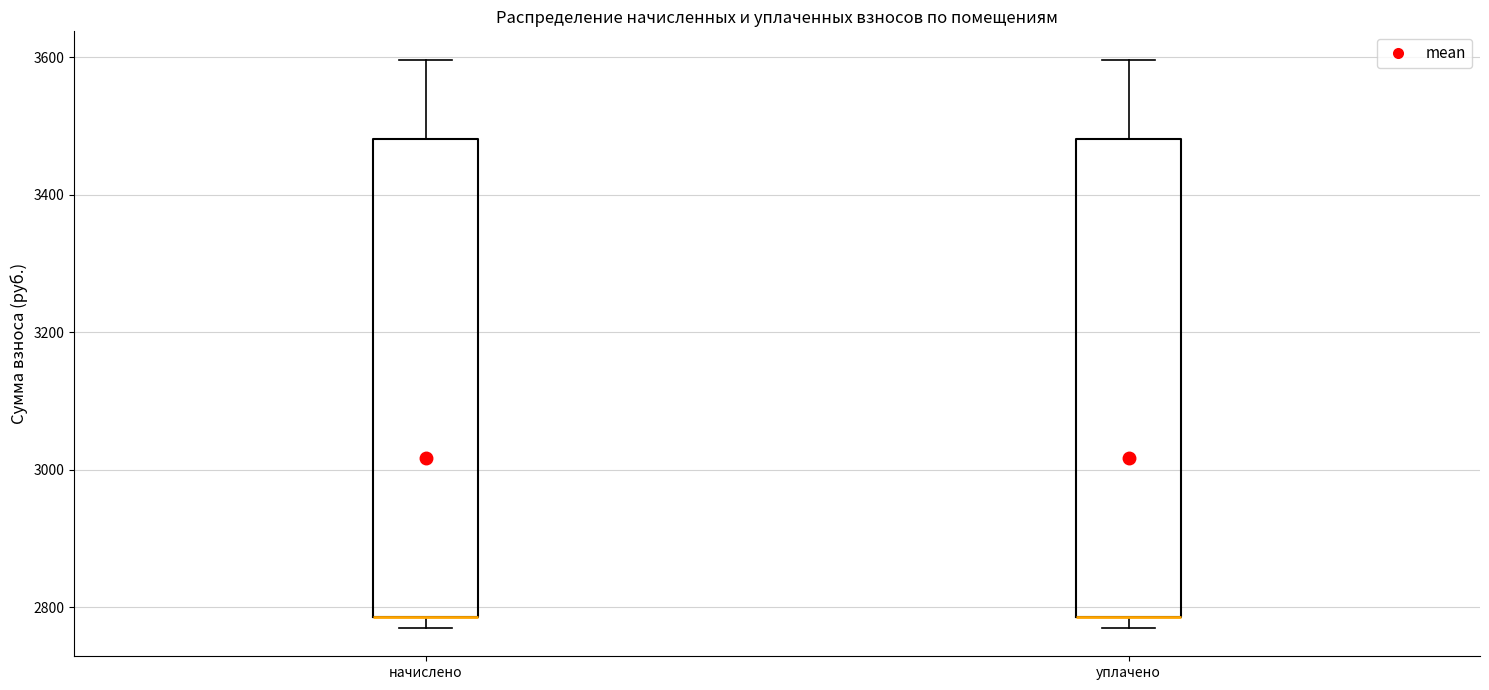

Where does the upper whisker of the box for уплачено end on the y-axis? The values are not printed on the chart, so give them approximately, as read against the axis.

3600